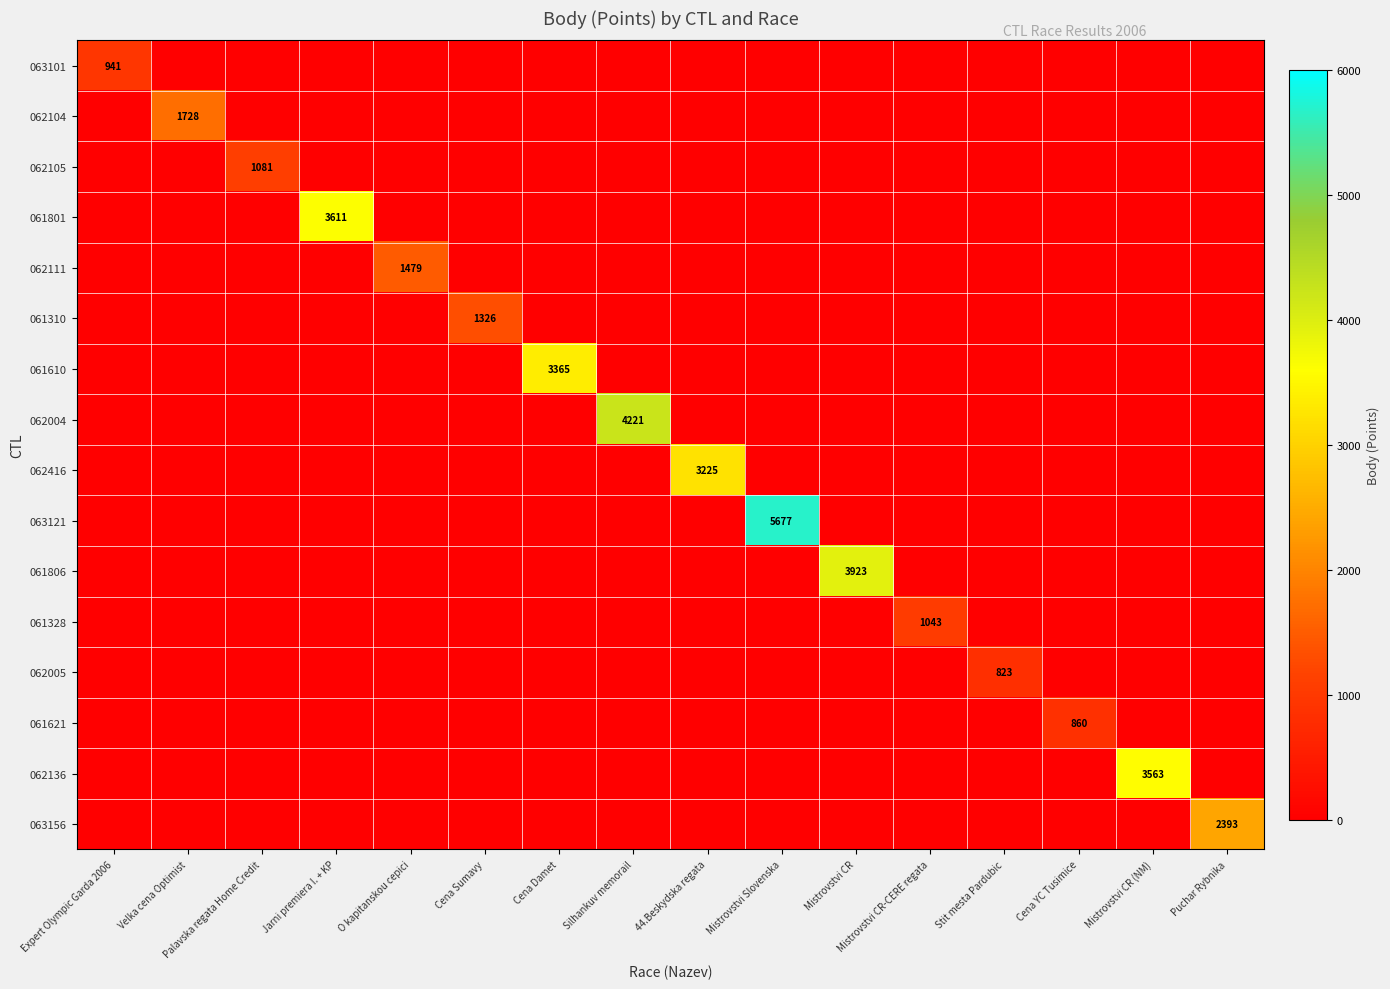

Which label corresponds to the largest value in the chart?

Mistrovstvi Slovenska